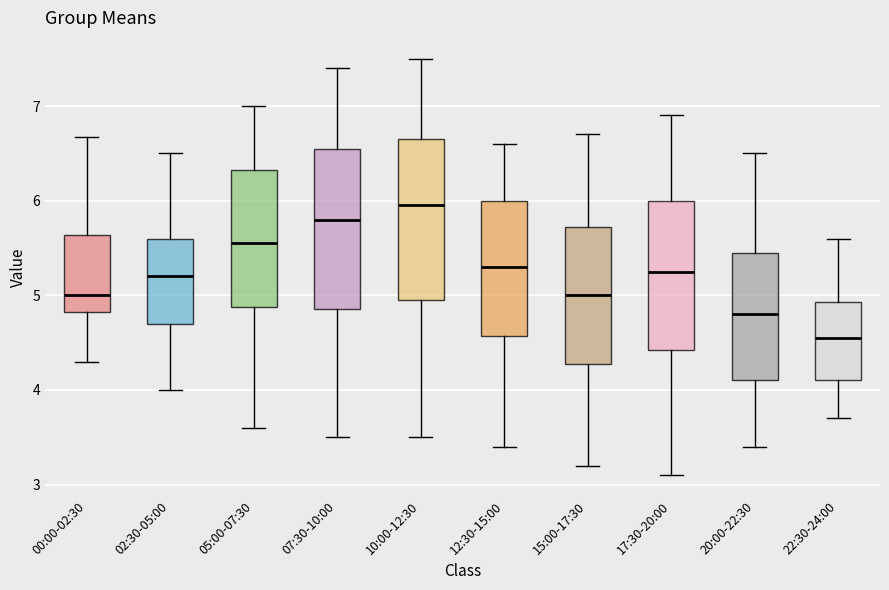

Reading left to right, transcribe this box plot: for each box, give where its median line is, the range the box spans, and where its two whiskers end, as read against the y-axis. The values are not printed on the chart, so give them approximately, as read against the axis.

00:00-02:30: median 5.0, box 4.8 to 5.6, whiskers 4.3 to 6.7
02:30-05:00: median 5.2, box 4.7 to 5.6, whiskers 4.0 to 6.5
05:00-07:30: median 5.6, box 4.9 to 6.3, whiskers 3.6 to 7.0
07:30-10:00: median 5.8, box 4.9 to 6.6, whiskers 3.5 to 7.4
10:00-12:30: median 6.0, box 5.0 to 6.7, whiskers 3.5 to 7.5
12:30-15:00: median 5.3, box 4.6 to 6.0, whiskers 3.4 to 6.6
15:00-17:30: median 5.0, box 4.3 to 5.7, whiskers 3.2 to 6.7
17:30-20:00: median 5.3, box 4.4 to 6.0, whiskers 3.1 to 6.9
20:00-22:30: median 4.8, box 4.1 to 5.5, whiskers 3.4 to 6.5
22:30-24:00: median 4.6, box 4.1 to 4.9, whiskers 3.7 to 5.6